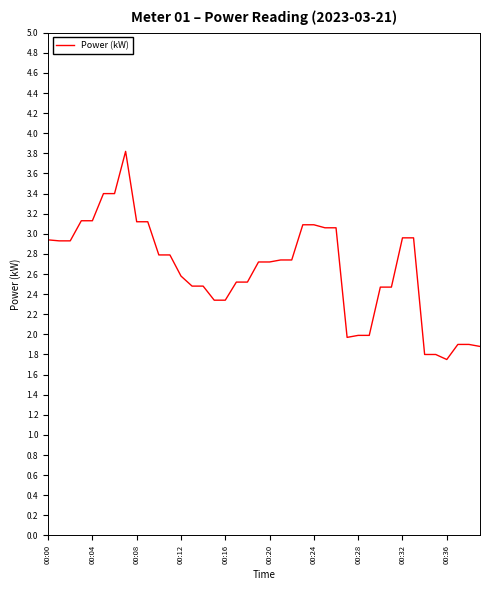

What is the difference between the maximum and minimum values?

2.1